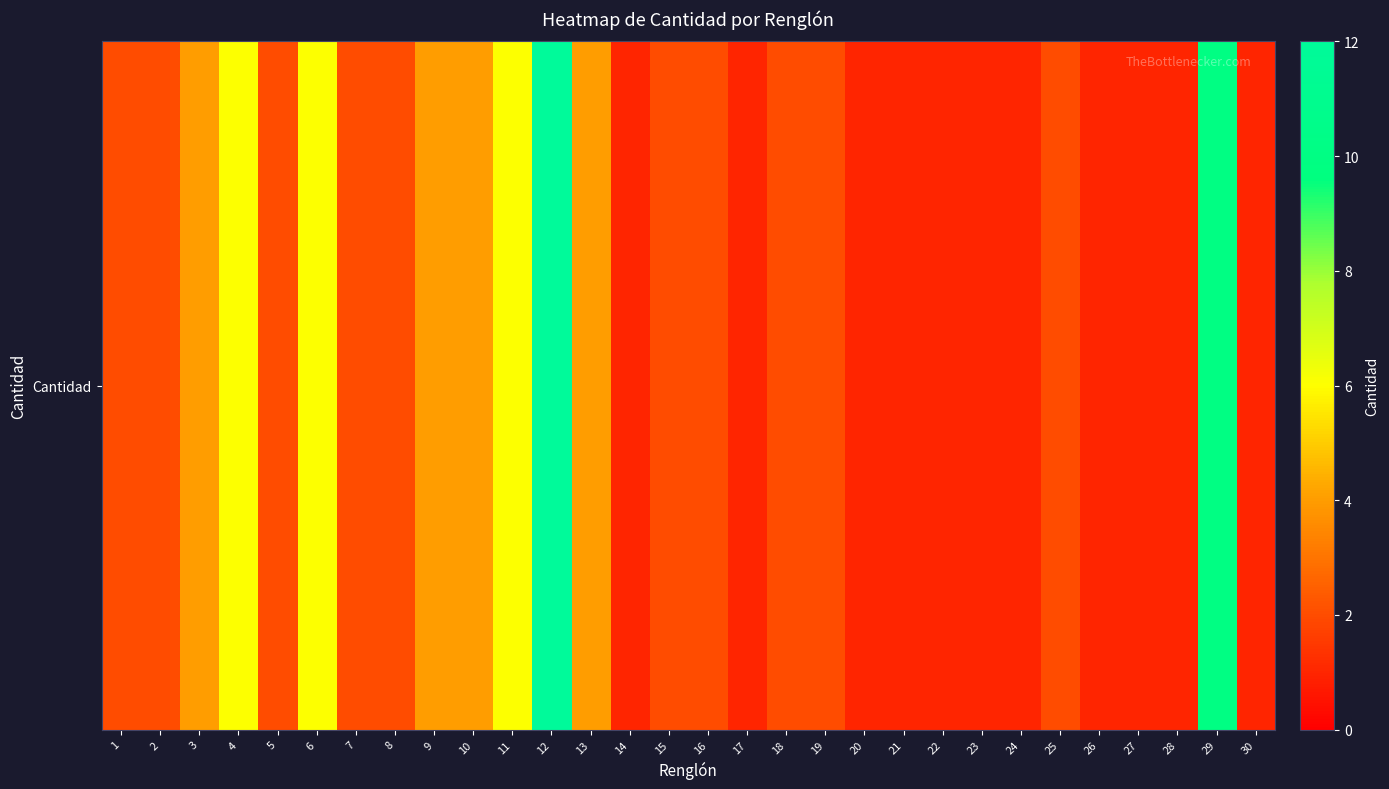

What is the maximum value shown in the chart?

12